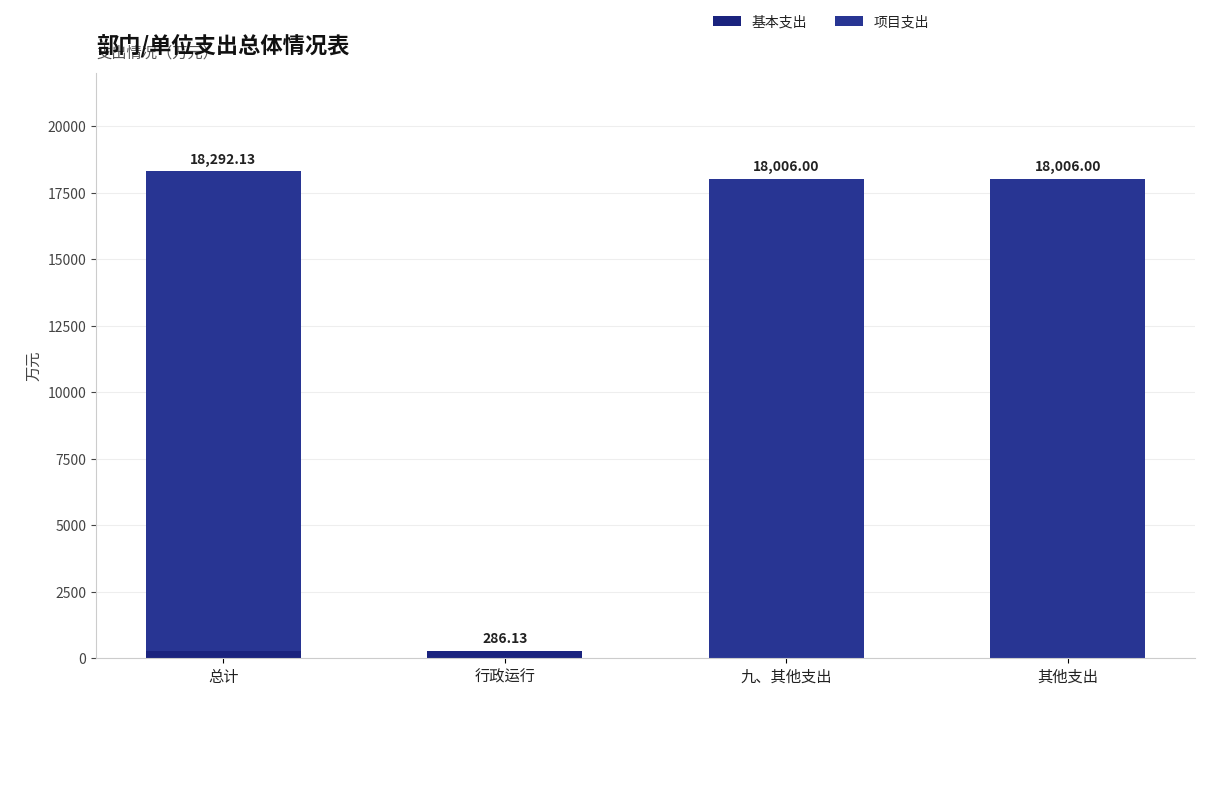

Count the number of data series in this chart.

2